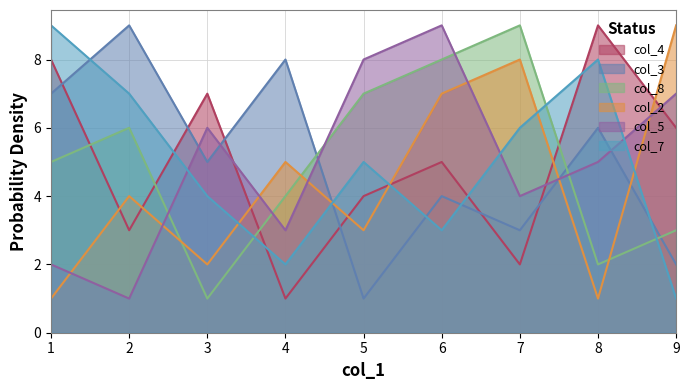

What value does the col_4 series have at 6?

5